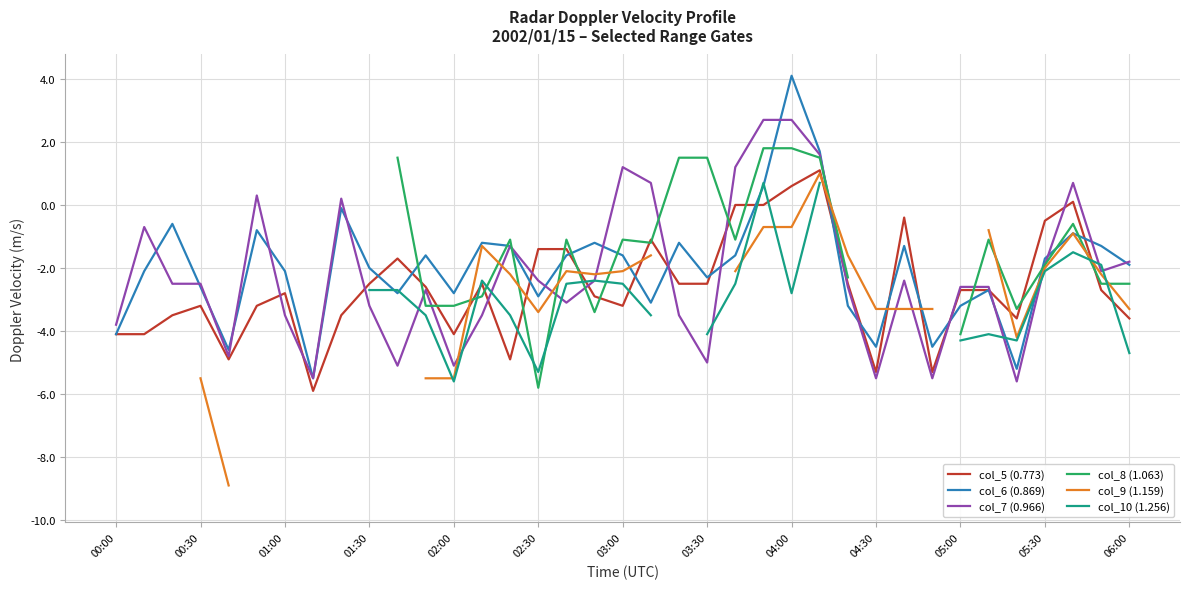

What is the difference between the maximum and second lowest values in the col_5 (0.773) series?

6.4